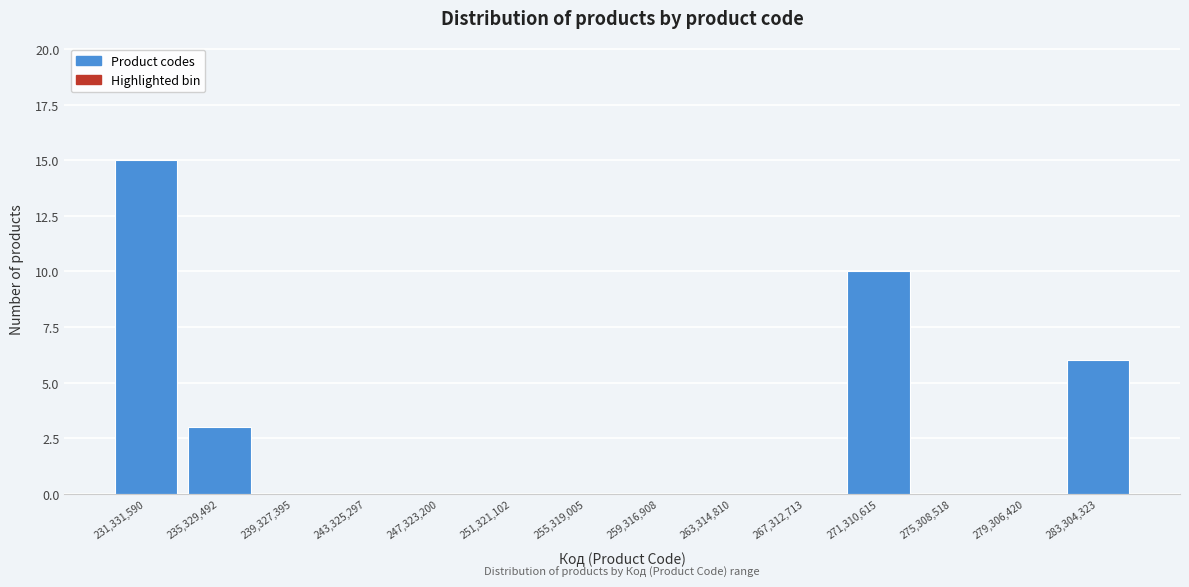

Reading right to left, list all the values displayed in this chart.

283,304,323=6	279,306,420=0	275,308,518=0	271,310,615=10	267,312,713=0	263,314,810=0	259,316,908=0	255,319,005=0	251,321,102=0	247,323,200=0	243,325,297=0	239,327,395=0	235,329,492=3	231,331,590=15